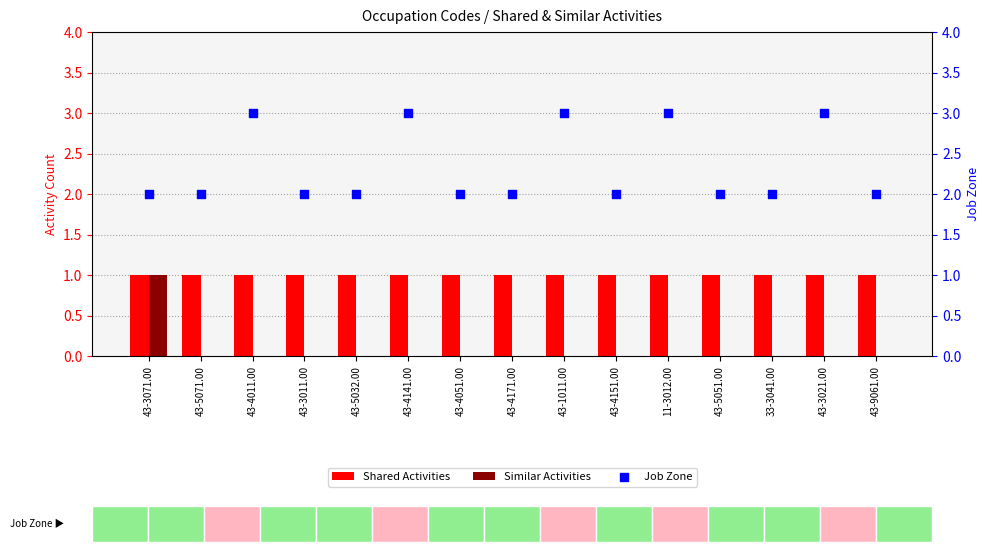

Is the value of Similar Activities at 43-5071.00 greater than the value of Shared Activities at 43-9061.00?

No